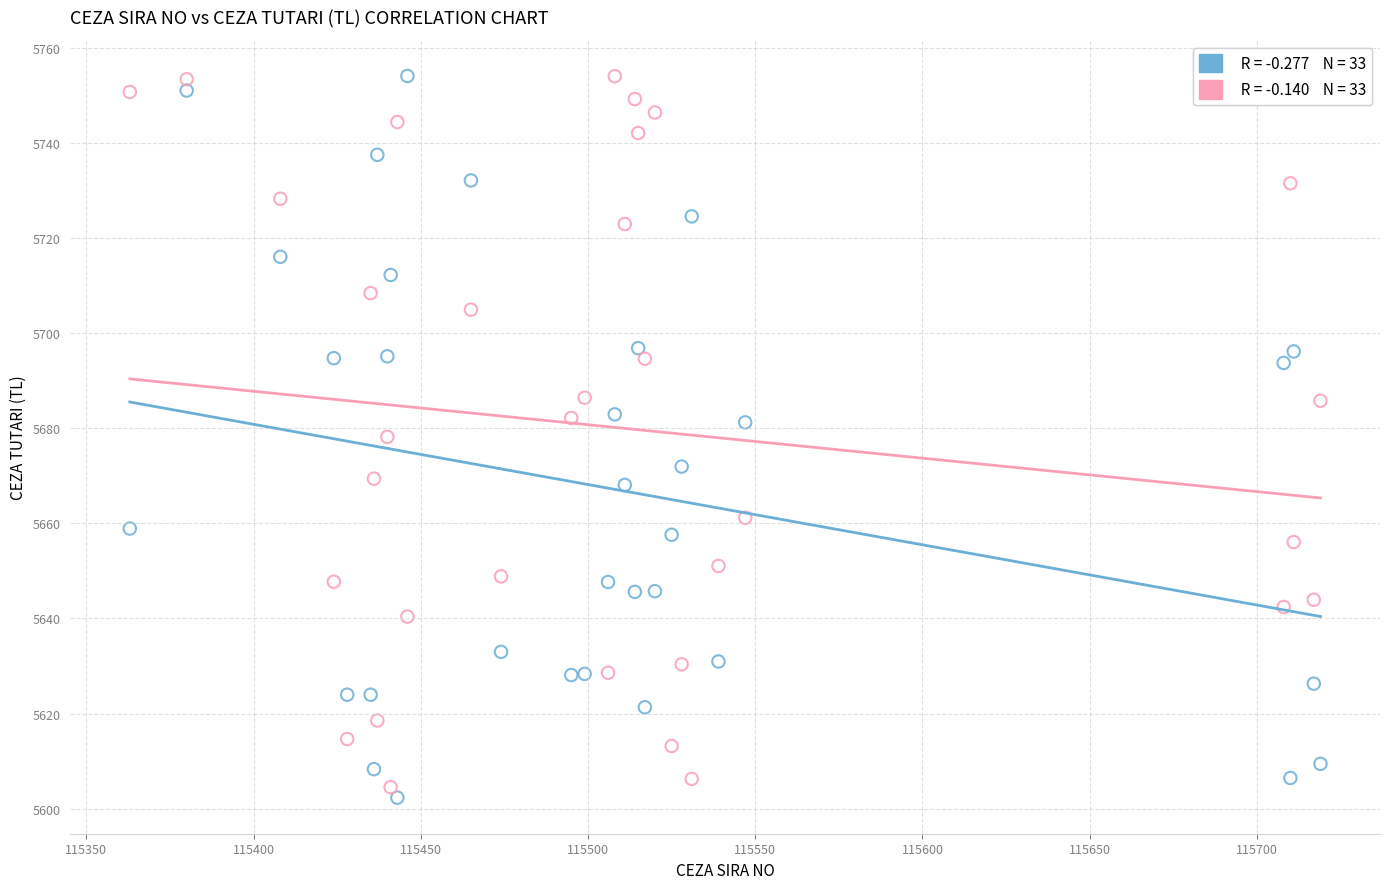

Across all data points, what is the range of Y values (max minus min)?

151.9